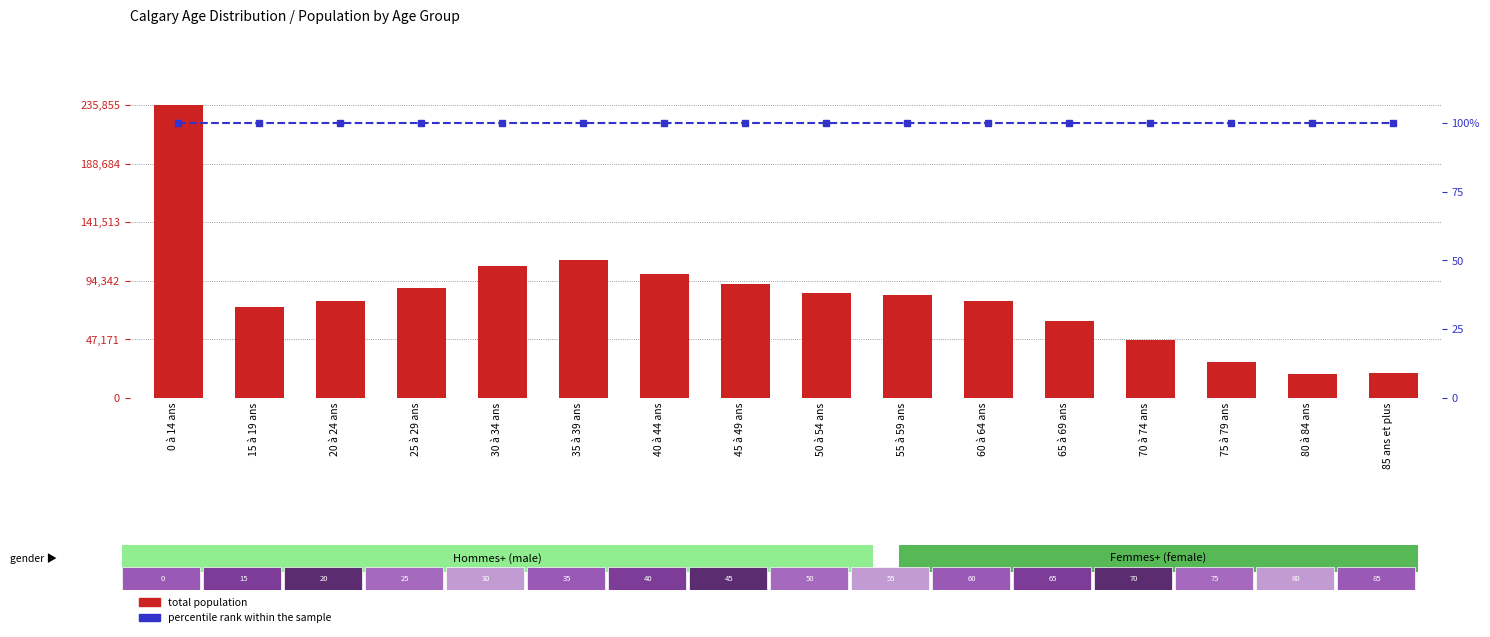

What is the maximum value for percentile rank within the sample?

100